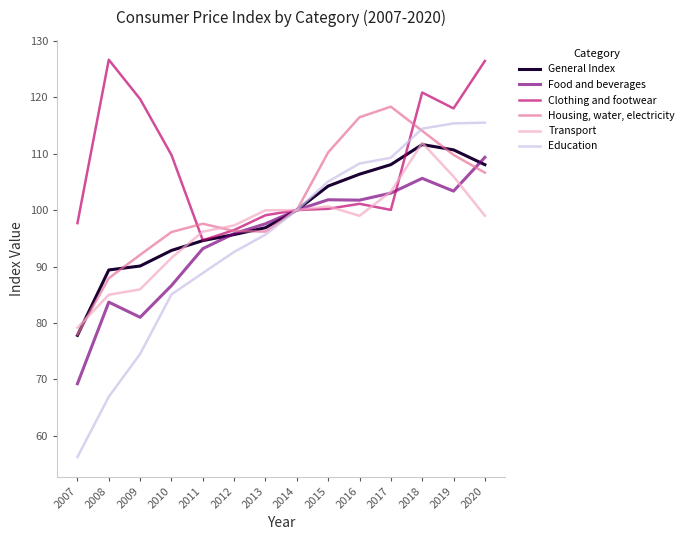

What is the sum of all Transport values?

1354.8